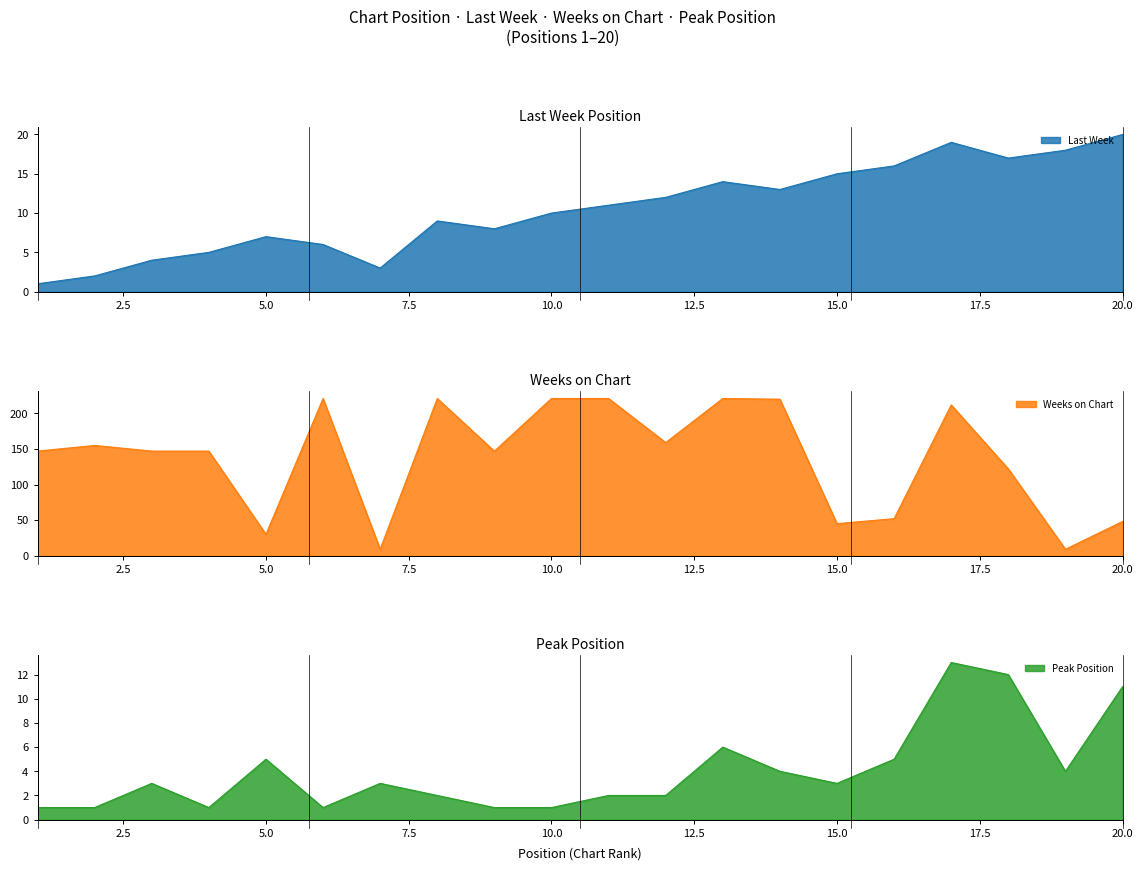

Between 3 and 18, which is larger?

18